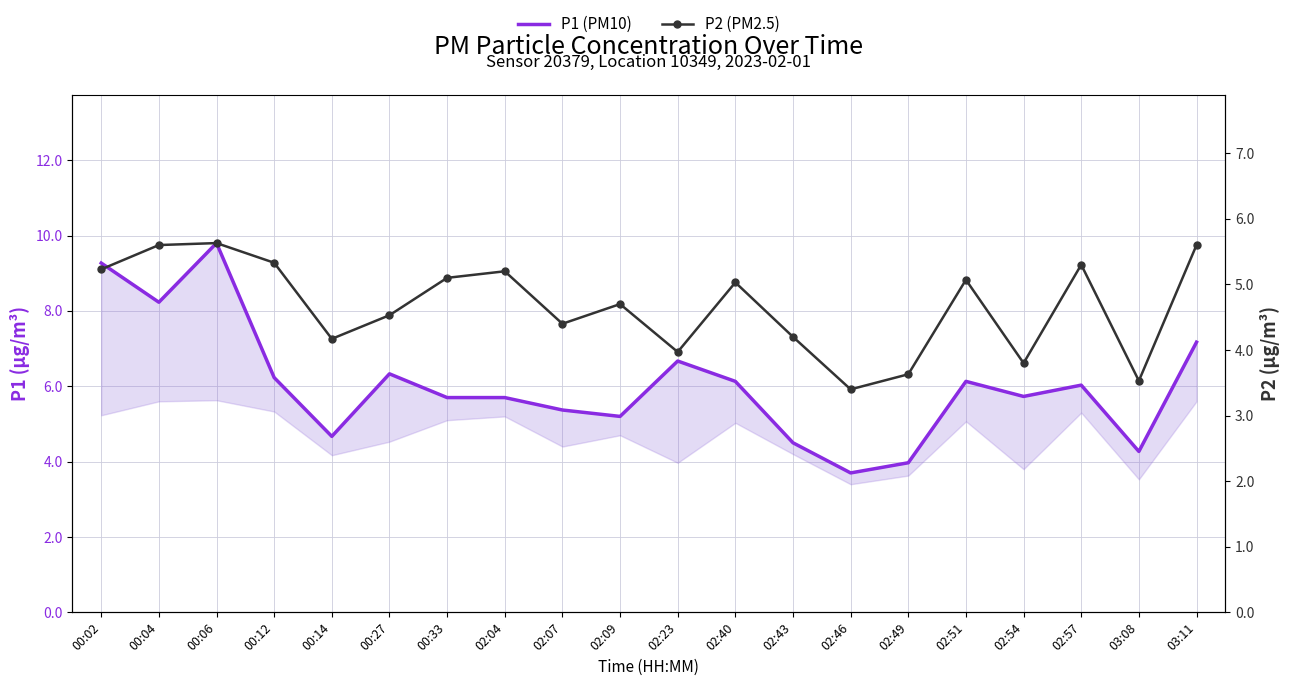

At which category is the sum across all series the highest?

00:06